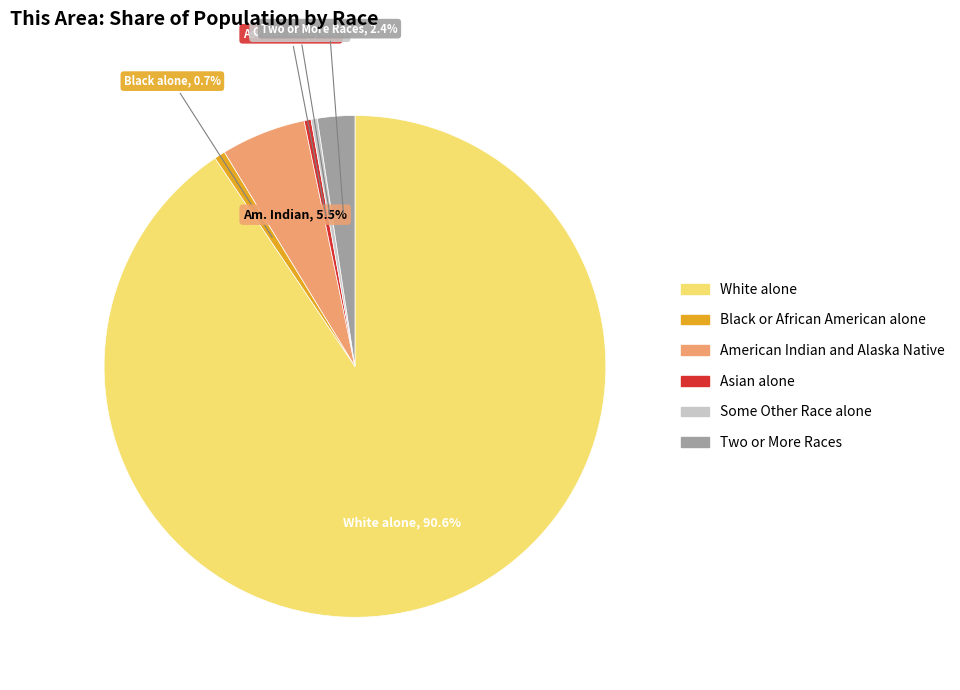

Is there a majority slice in this chart?

Yes